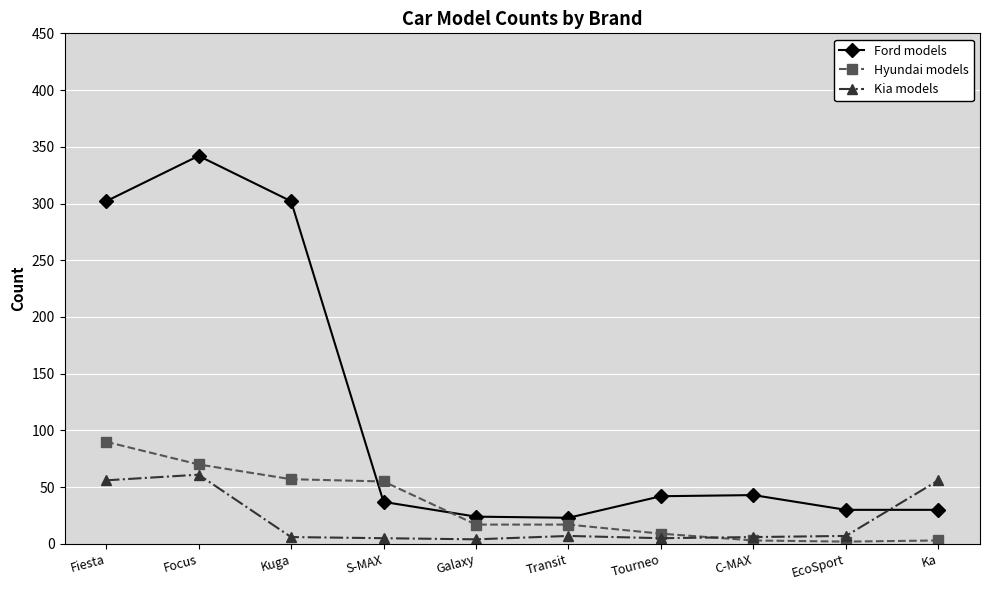

What is the difference between the Kia models values at C-MAX and Galaxy?

2